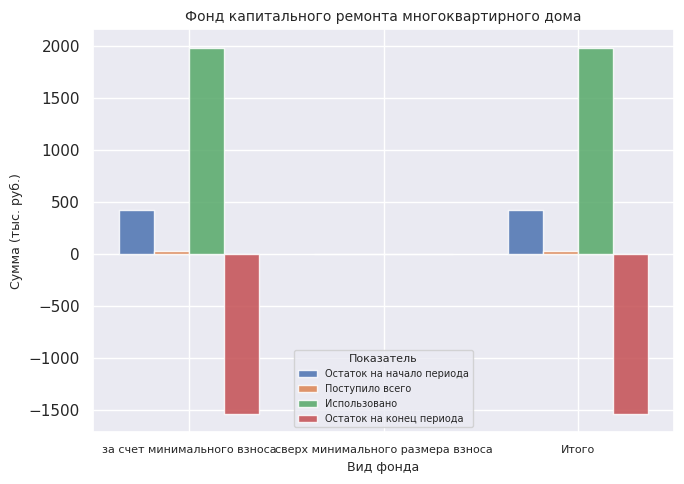

Which category has the highest value in the Остаток на конец периода series?

сверх минимального размера взноса